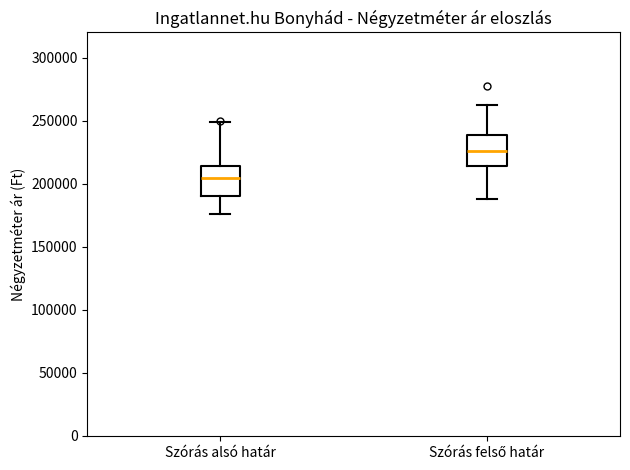

Where is the upper edge of the box for Szórás felső határ on the y-axis? The values are not printed on the chart, so give them approximately, as read against the axis.

240000